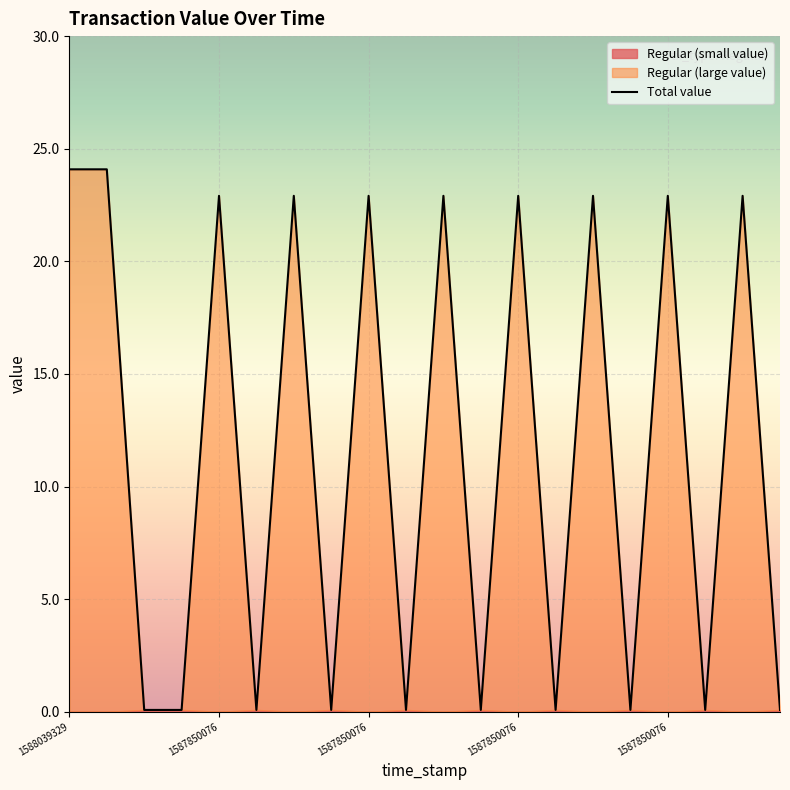

What is the difference between the maximum and minimum values?

24.0